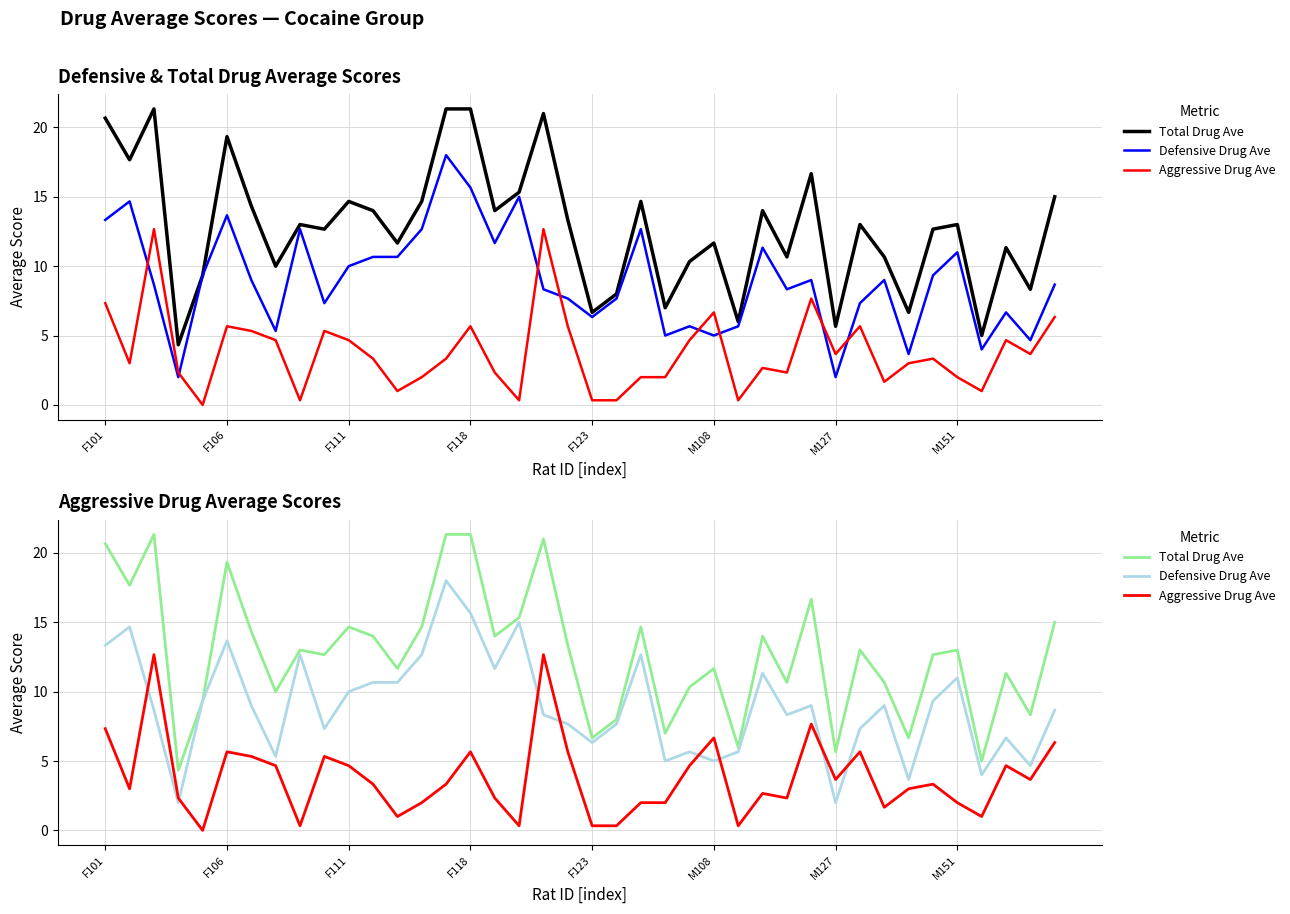

True or false: Total Drug Ave and Aggressive Drug Ave intersect in this chart.

False